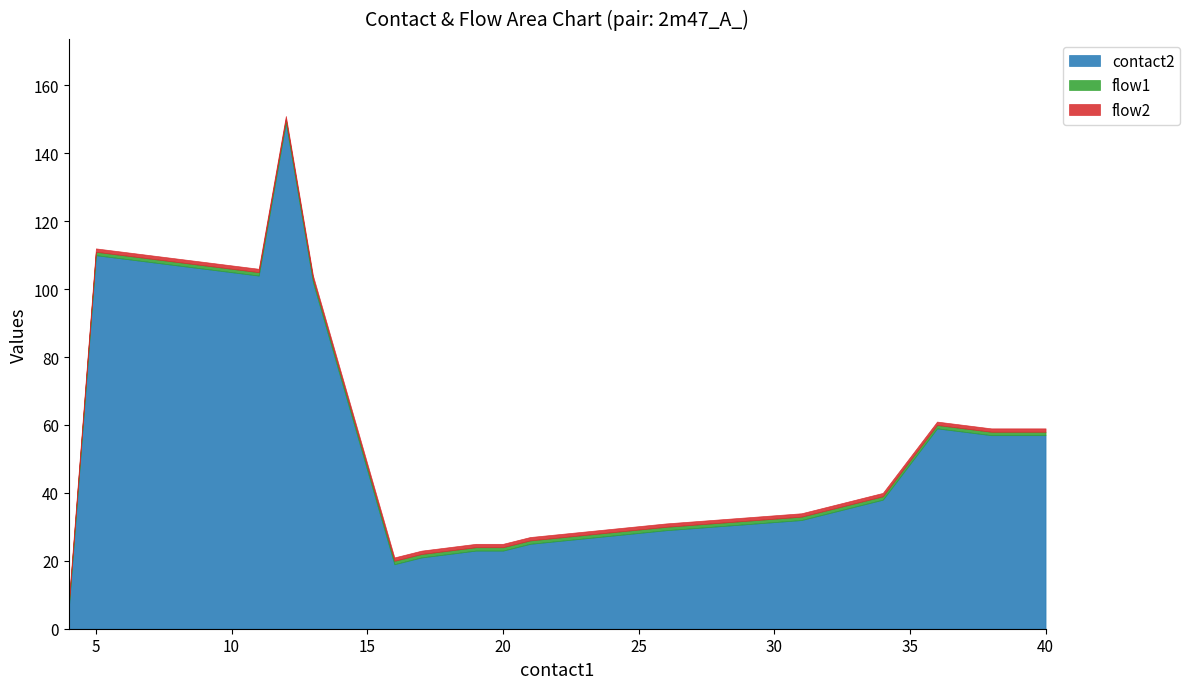

Is the value of flow1 at 36 greater than the value of flow2 at 31?

No